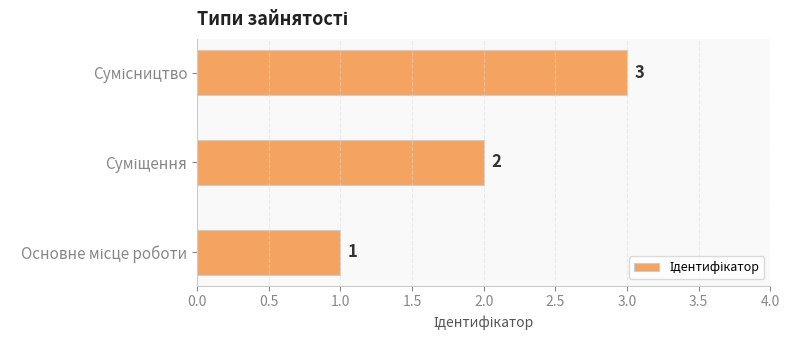

What is the sum of all values?

6